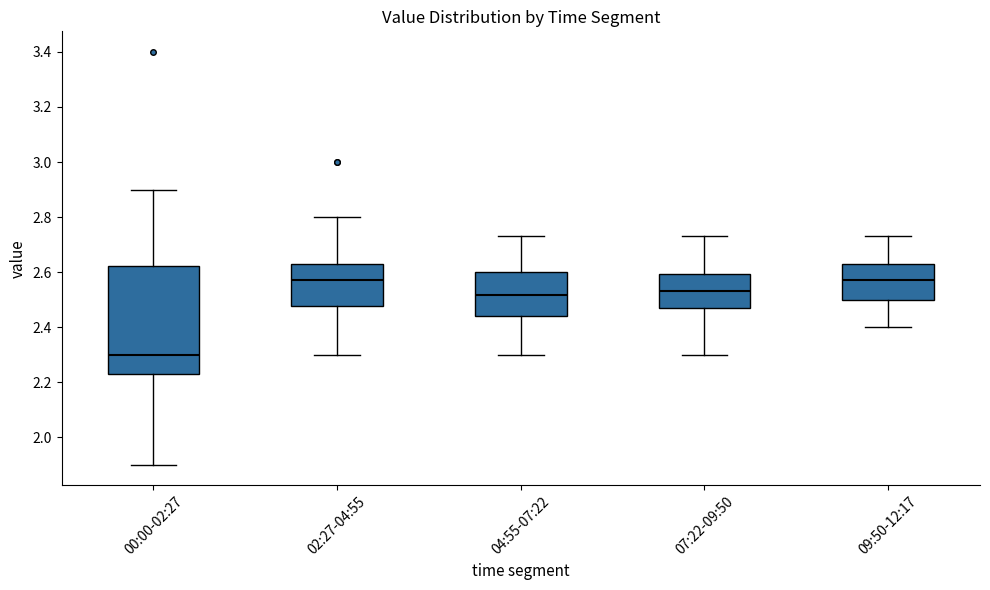

Where is the upper edge of the box for 04:55-07:22 on the y-axis? The values are not printed on the chart, so give them approximately, as read against the axis.

2.60